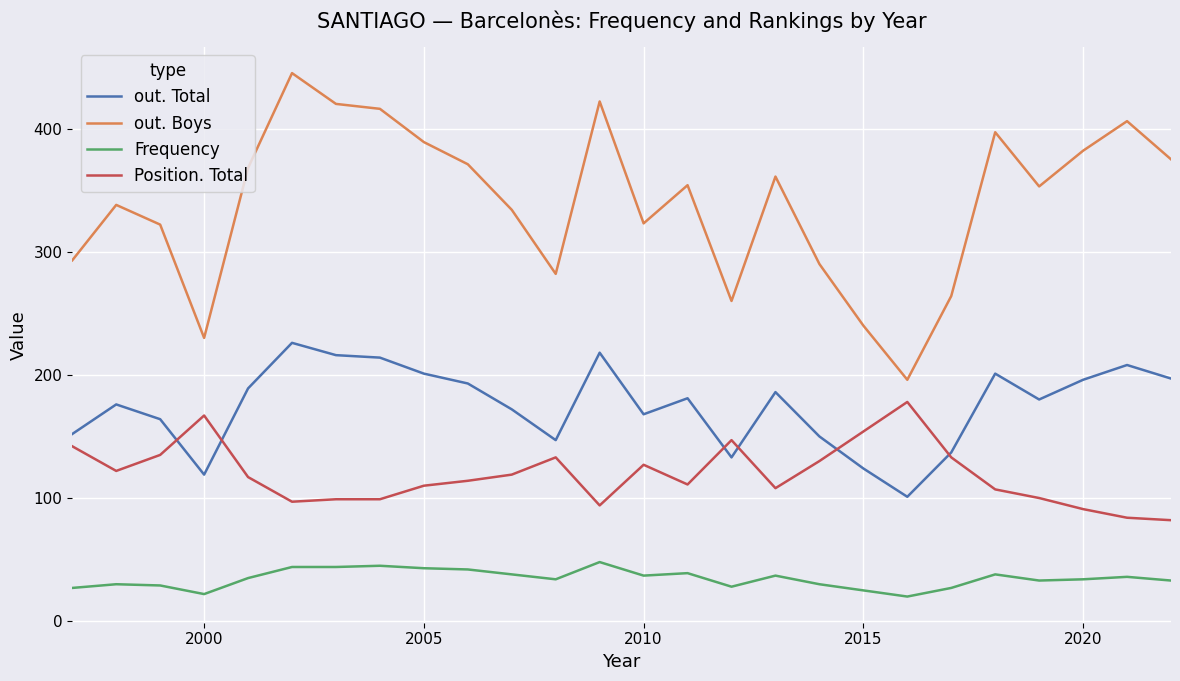

Which series has the largest total across all categories?

out. Boys